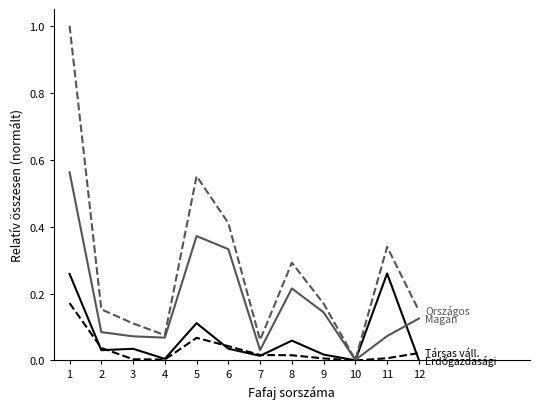

At which category is the sum across all series the highest?

1